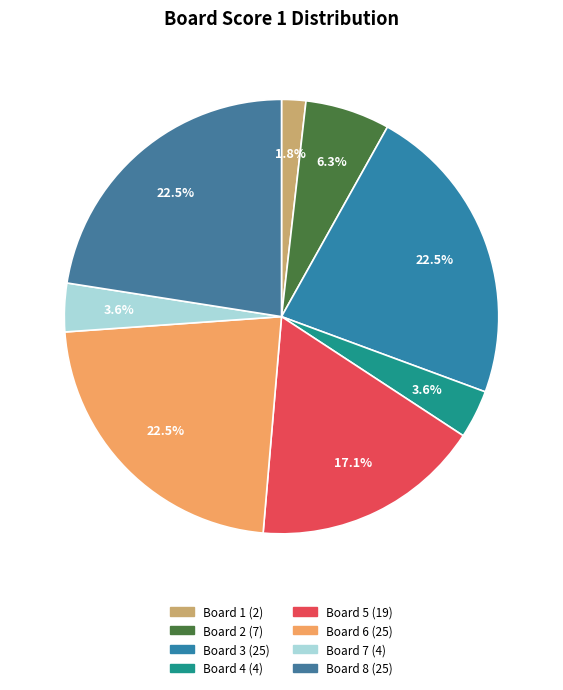

Which slice is the largest?

Board 3